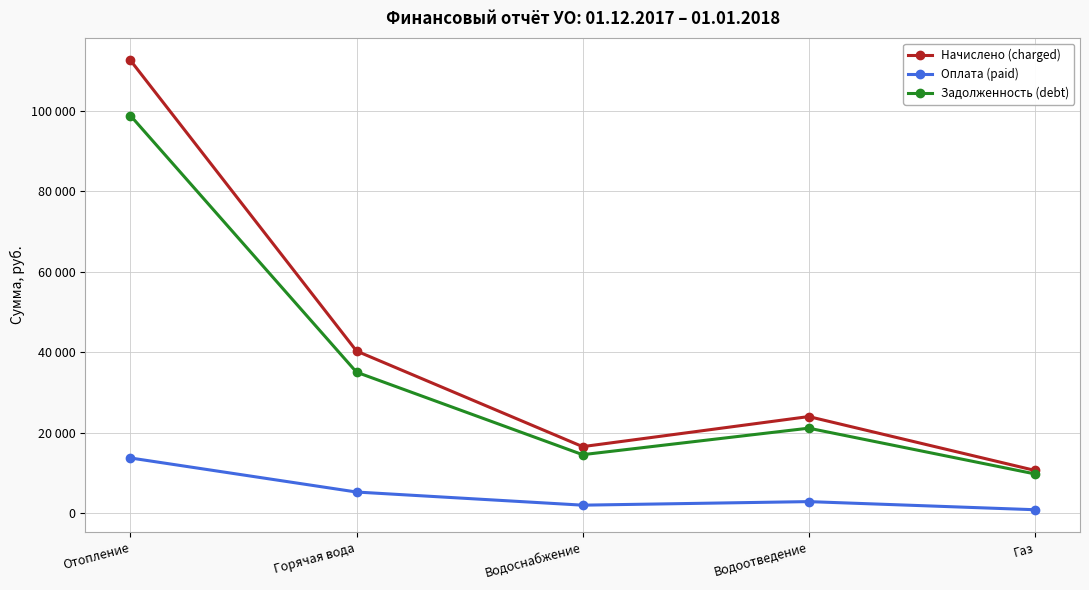

Which series has the largest range (max minus min)?

Начислено (charged)